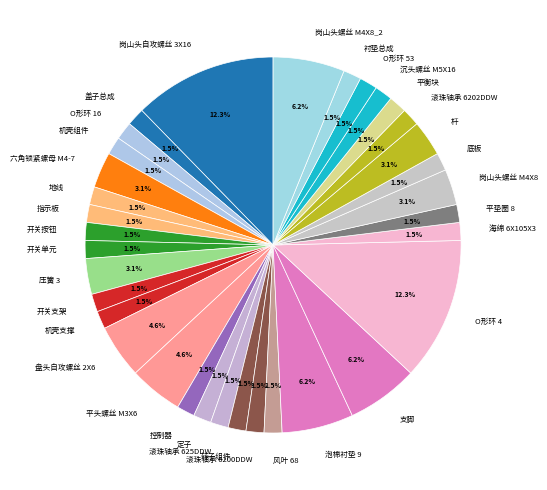

Is there any slice that represents more than half of the pie?

No